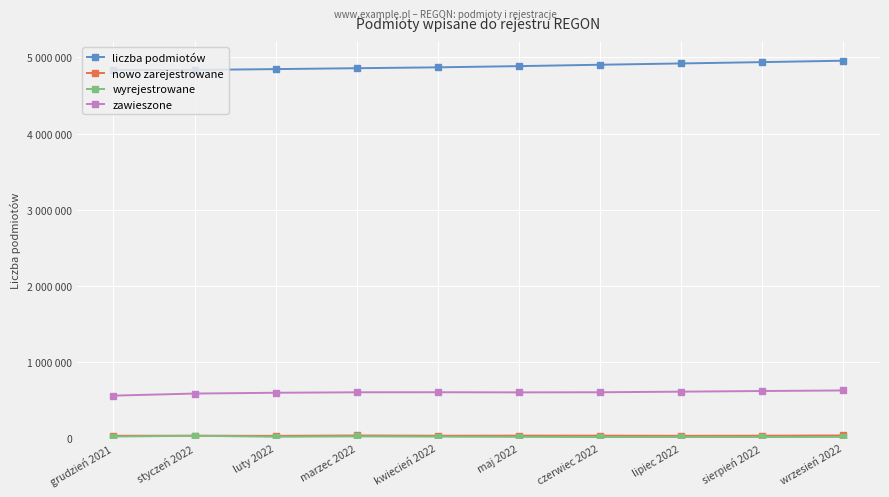

What is the difference between the wyrejestrowane values at czerwiec 2022 and sierpień 2022?

69